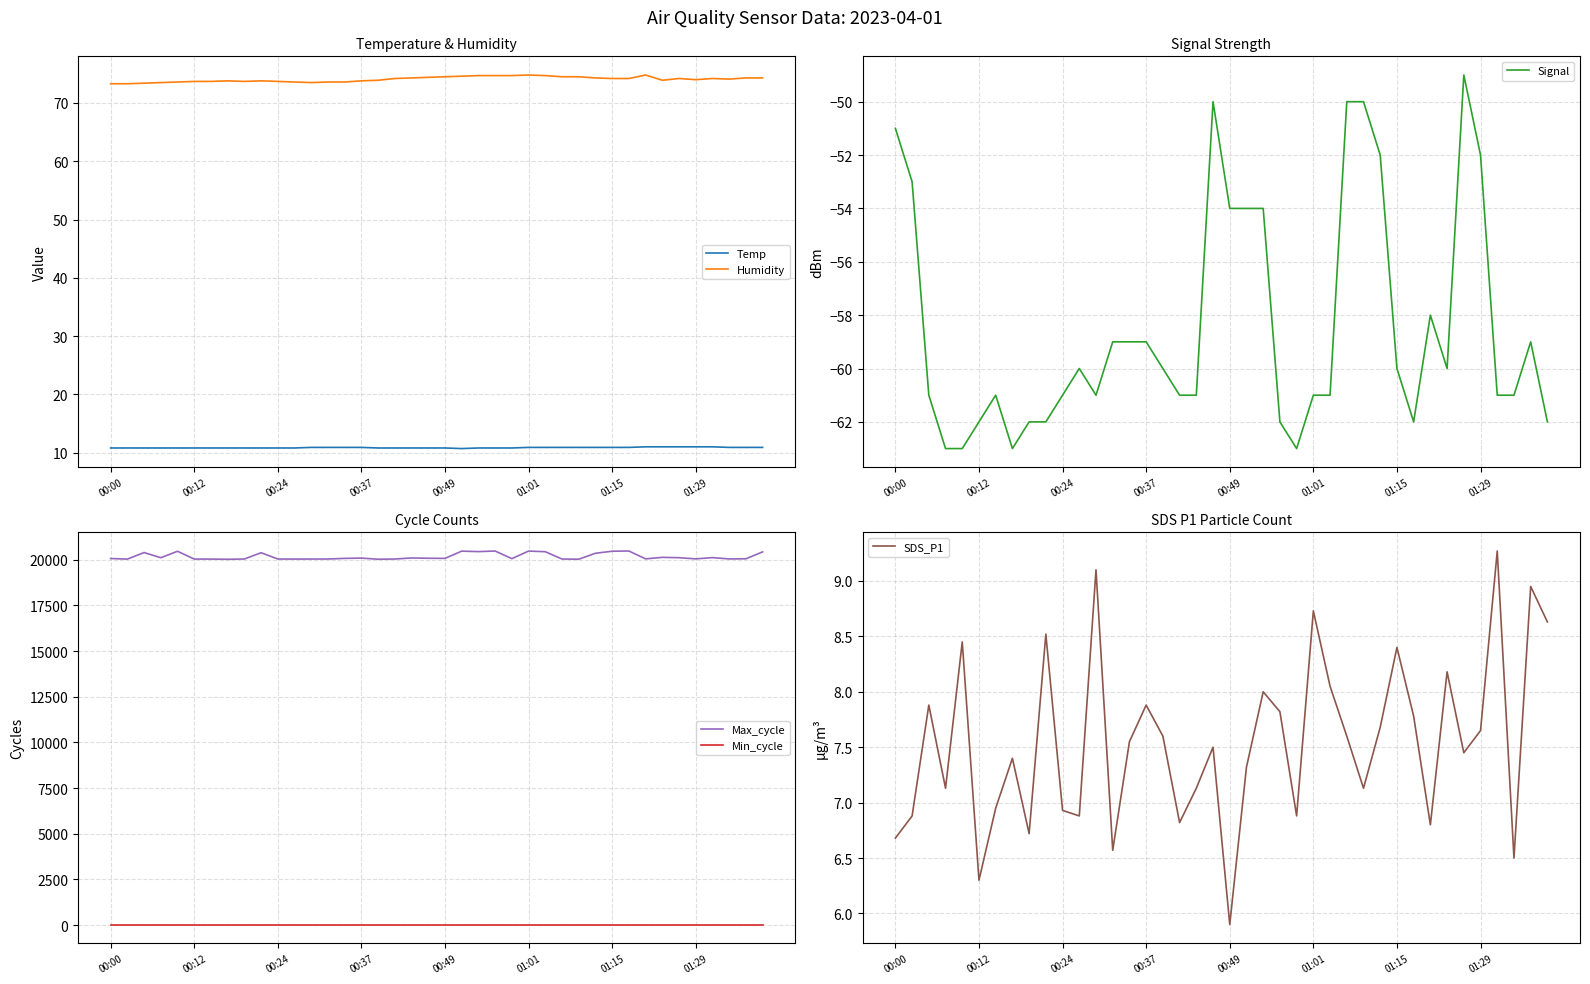

At which category does the chart reach its peak across all series?

23